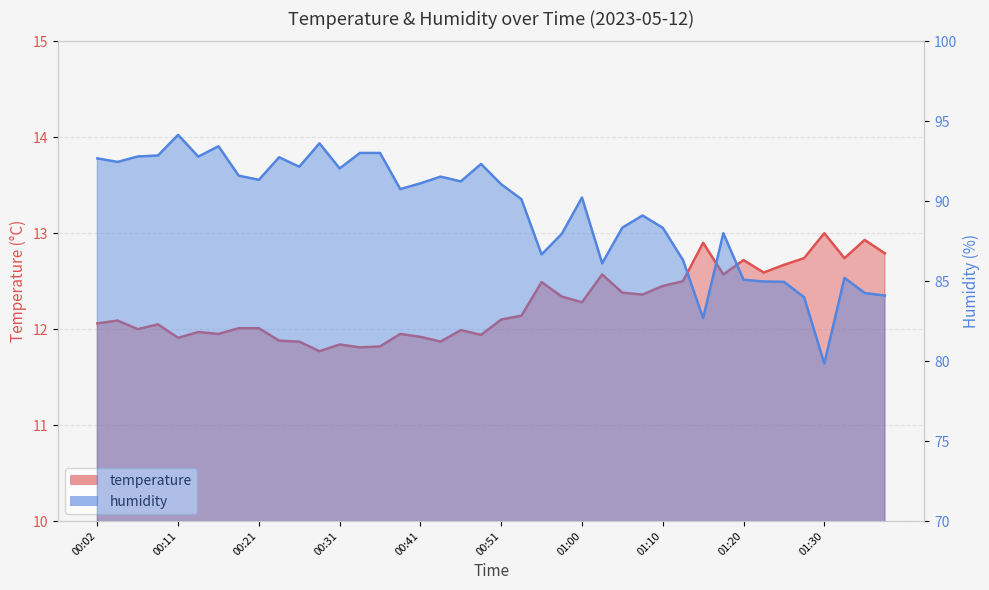

True or false: temperature and humidity cross at least once.

False